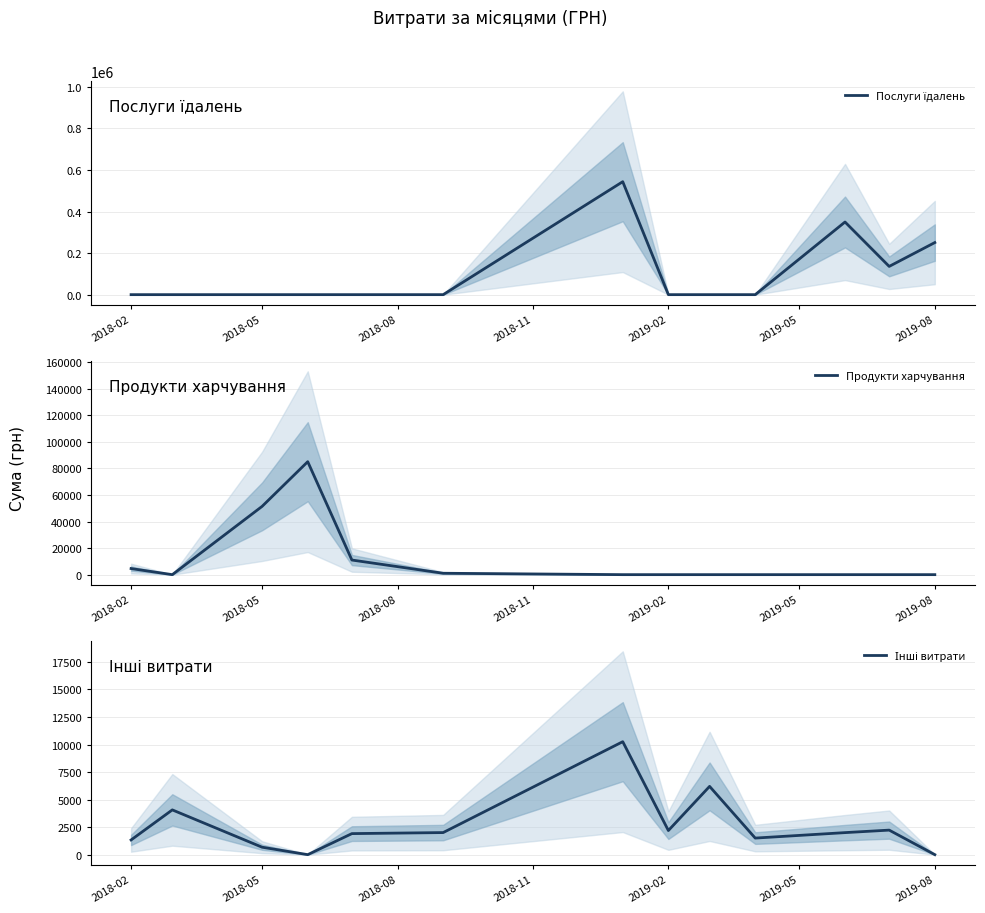

Reading left to right, extract all data points from this chart.

Послуги їдалень: 0.0	0.0	0.0	0.0	0.0	0.0	543849.2	0.0	0.0	0.0	349785.6	135976.5	250802.4
Продукти харчування: 4584.0	0.0	51392.5	85024.0	11000.0	1048.8	0.0	0.0	0.0	0.0	0.0	0.0	0.0
Інші витрати: 1334.2	4064.3	675.0	0.0	1909.8	2004.0	10256.4	2189.0	6198.0	1504.0	2000.0	2227.5	0.0